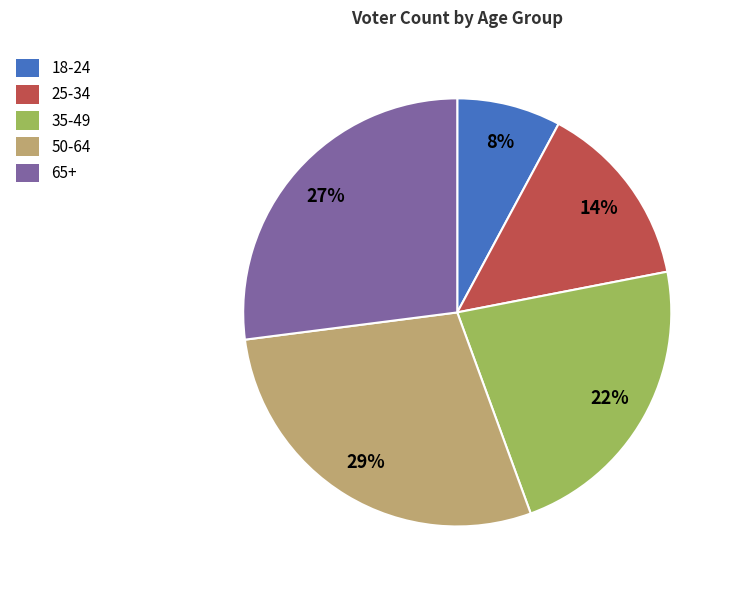

How many segments does this pie chart have?

5